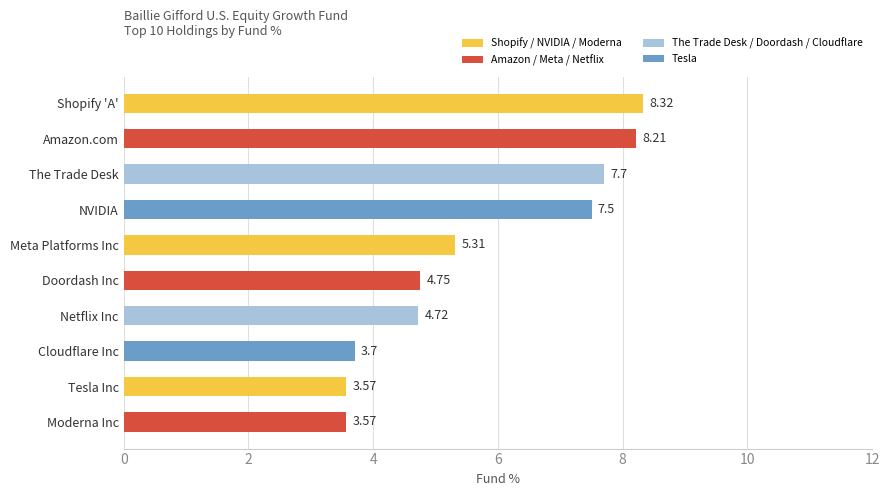

At which label is the value closest to 5?

Doordash Inc